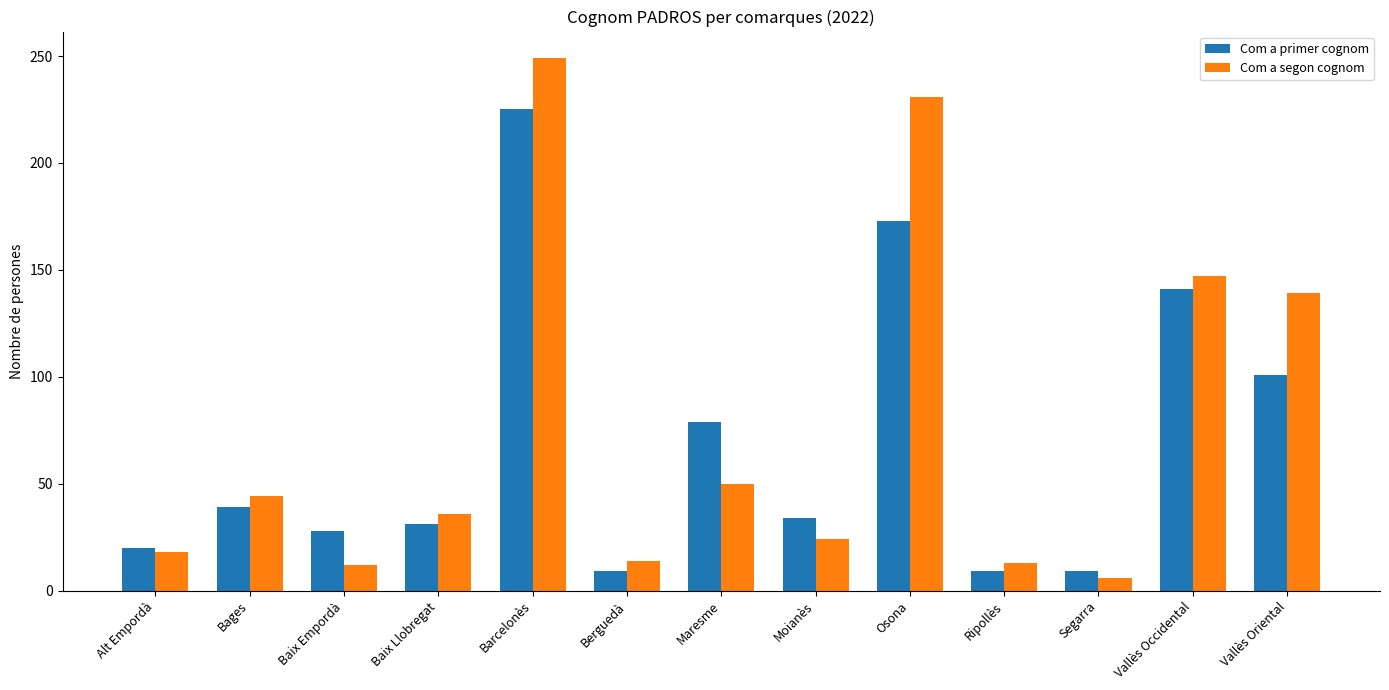

What is the label of the 11th bar from the left?

Segarra